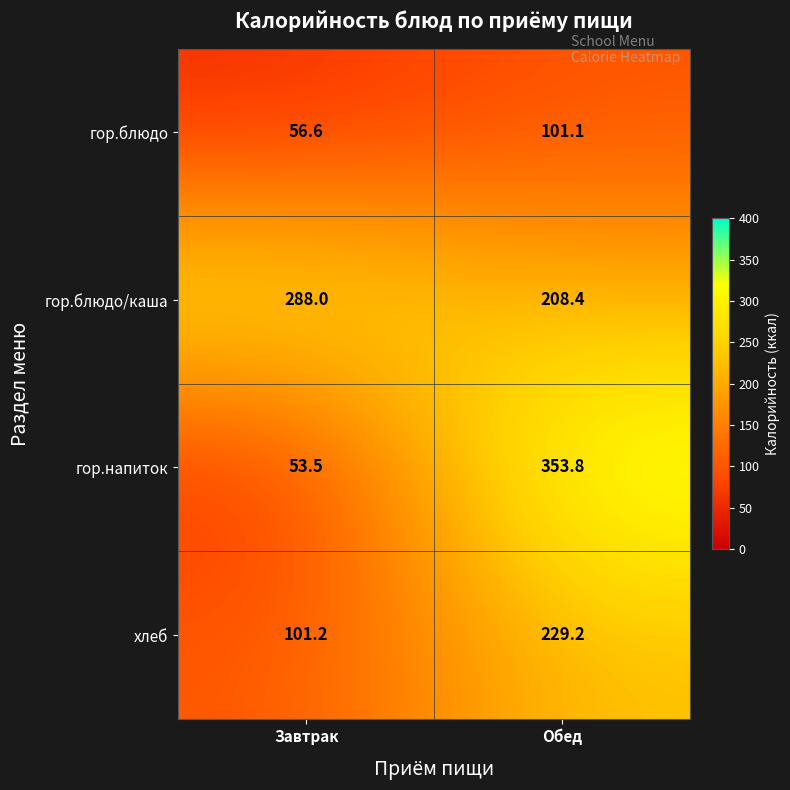

How many data points does each series have?

2